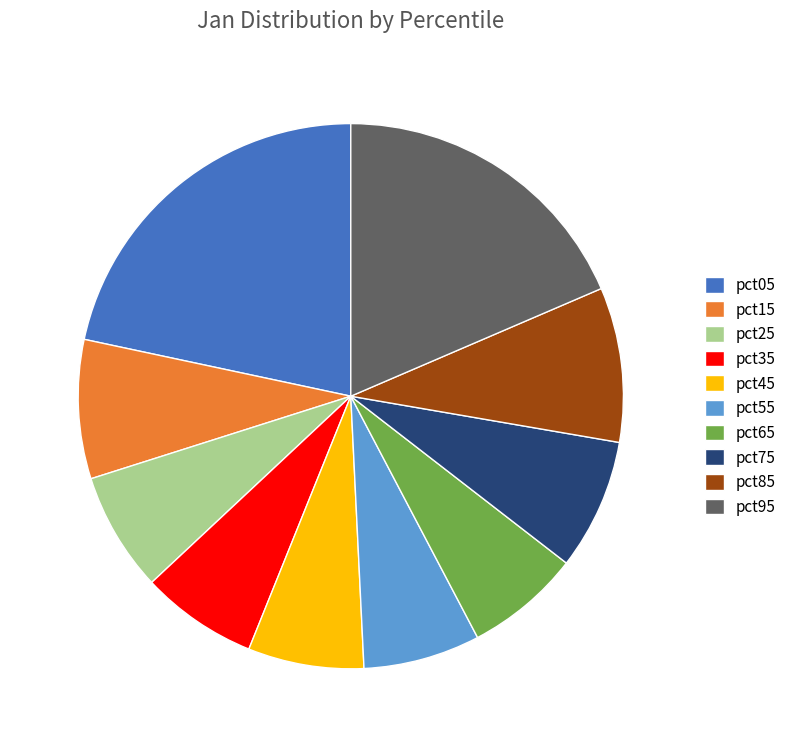

Does pct65 represent more than half of the total?

No